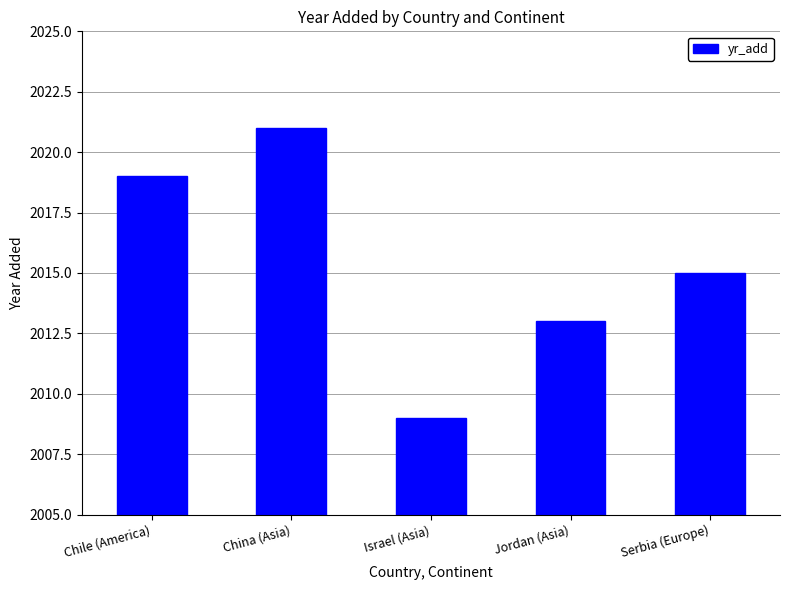

Reading right to left, what are all the values shown in this chart?

Serbia (Europe)=2015	Jordan (Asia)=2013	Israel (Asia)=2009	China (Asia)=2021	Chile (America)=2019